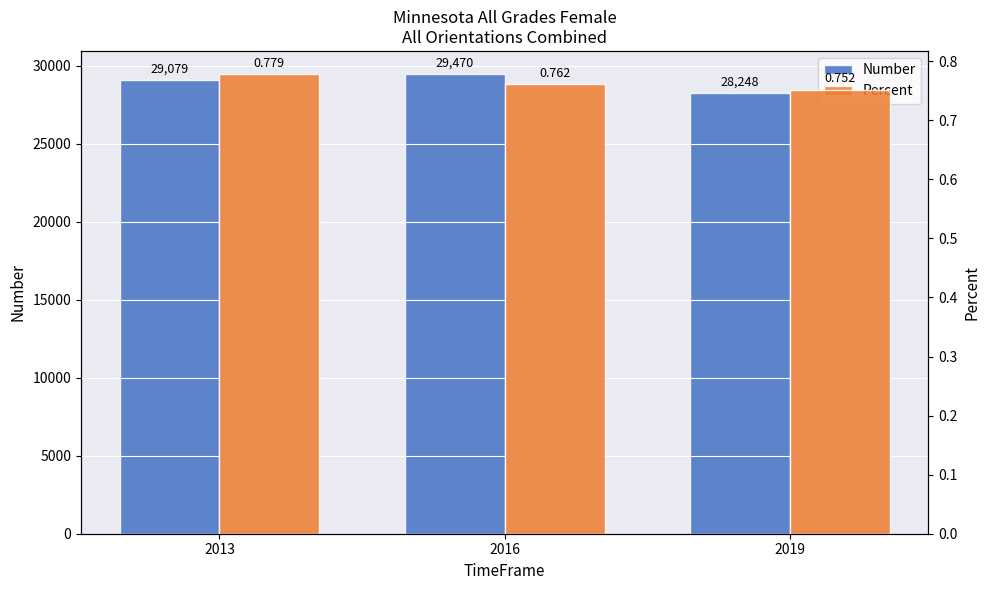

How many Percent values are between 0 and 1?

3